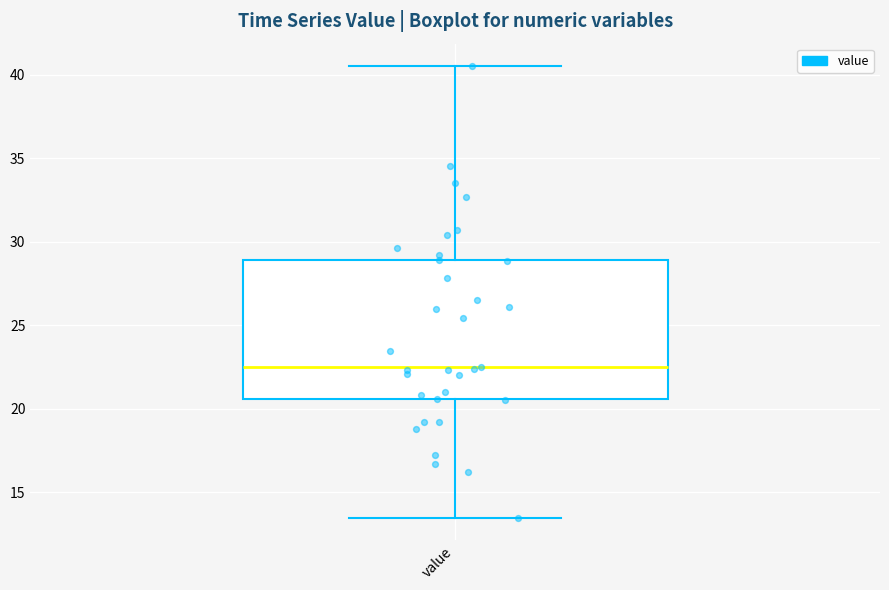

Where does the lower whisker of the box for value end on the y-axis? The values are not printed on the chart, so give them approximately, as read against the axis.

13.5